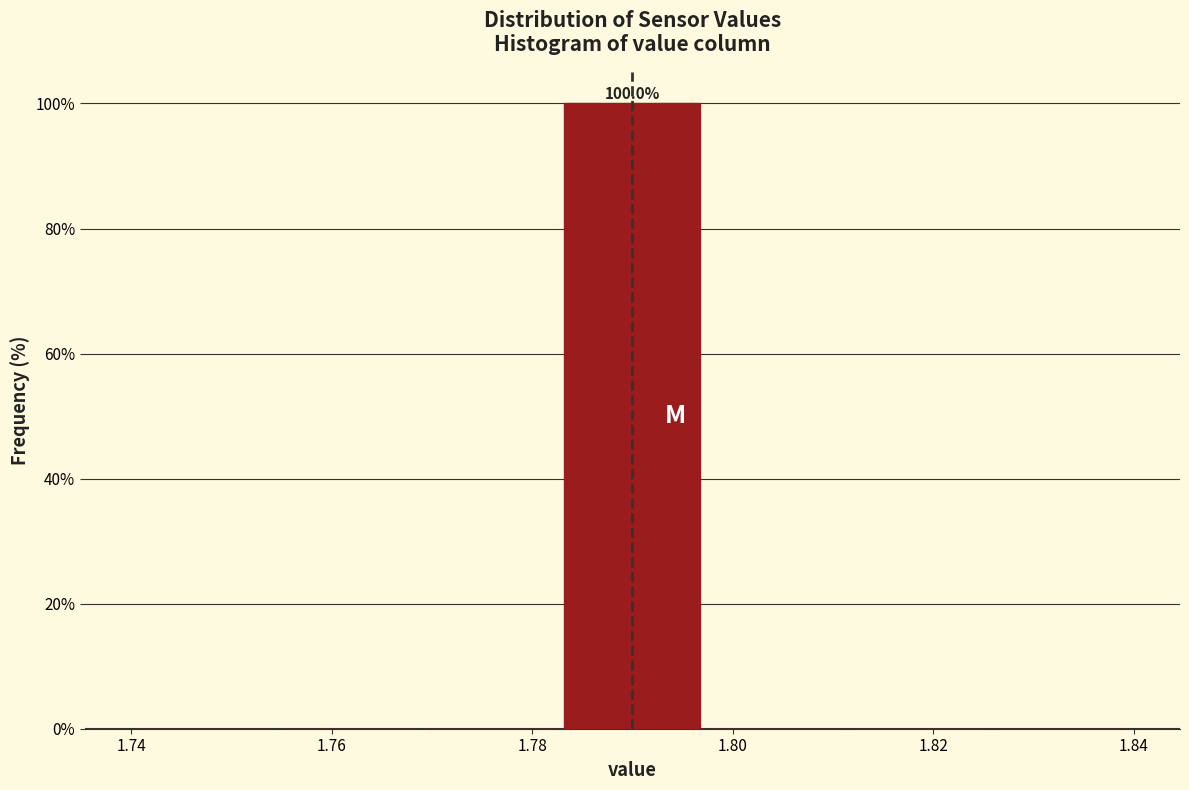

Which range on the x-axis has the tallest bar?

1.782 to 1.798